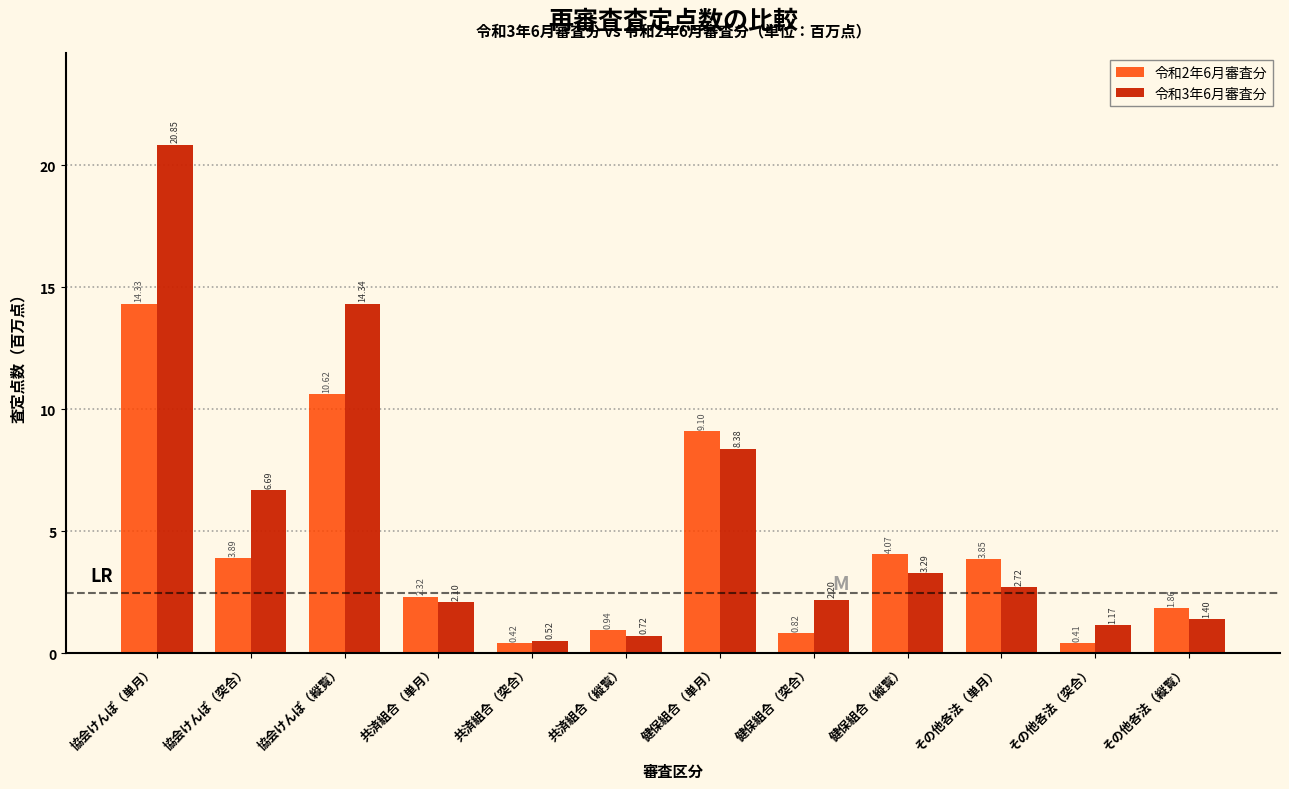

Between 共済組合（縦覧） and 健保組合（単月）, which series saw the biggest shift?

令和2年6月審査分